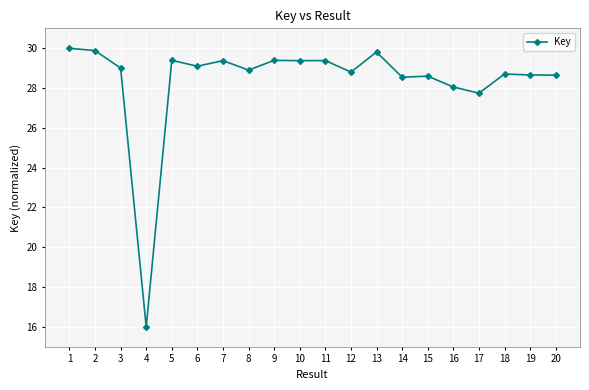

Approximately how many times larger is the value at 7 compared to 14?

1.0